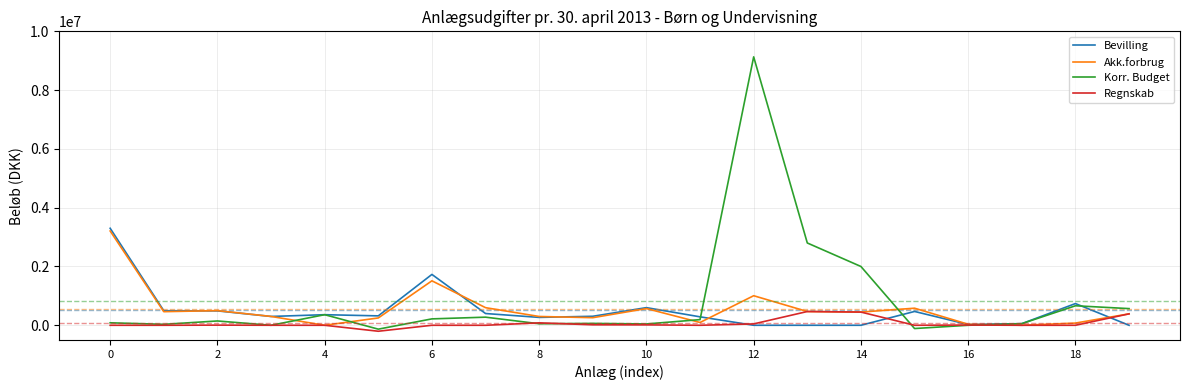

What is the maximum value shown in the chart?

9131701.0